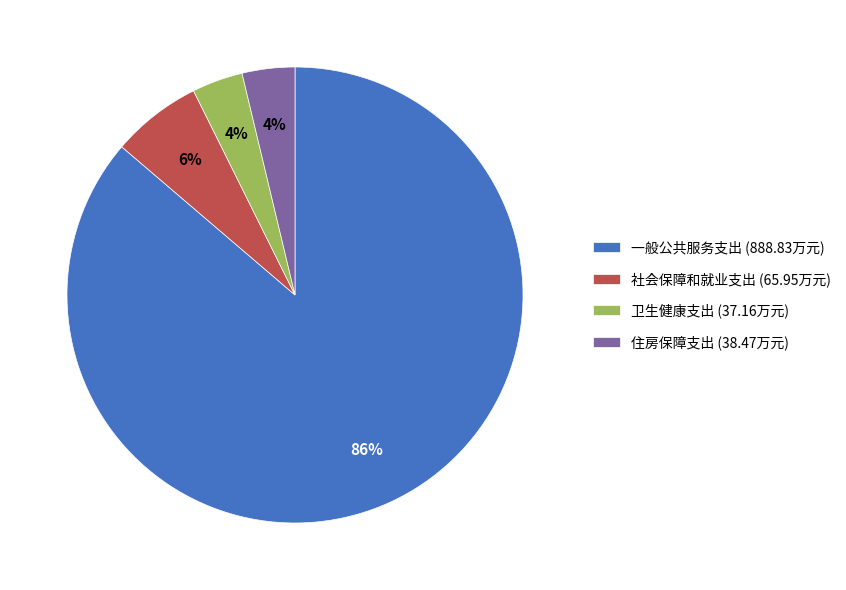

Combined, do 住房保障支出 (38.47万元) and 一般公共服务支出 (888.83万元) account for over 50%?

Yes